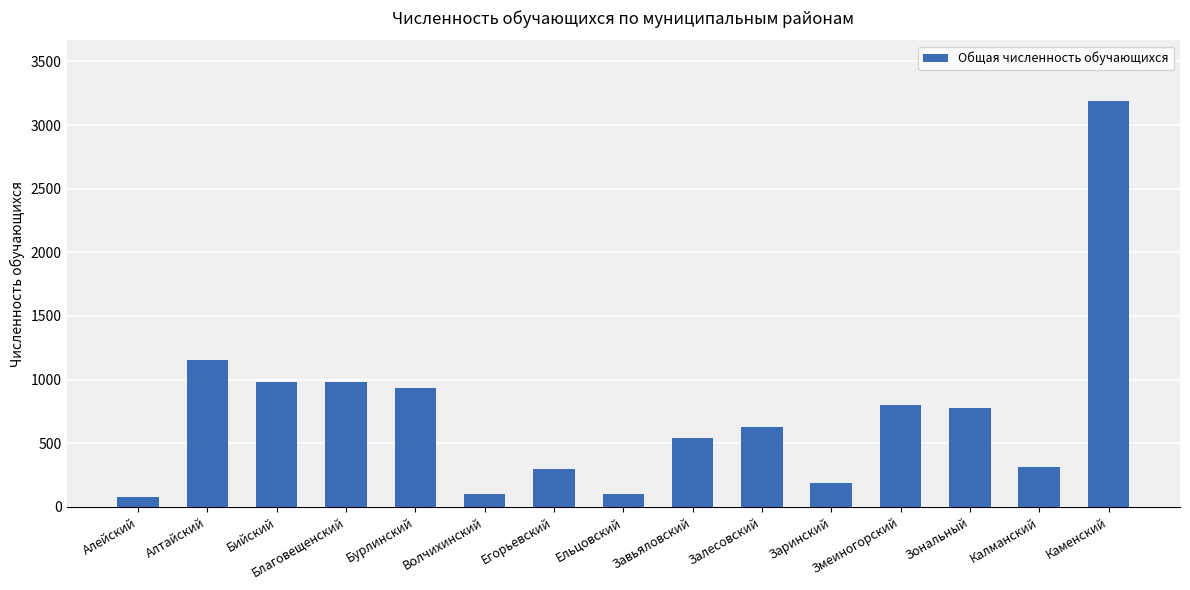

What is the label of the 10th bar from the right?

Волчихинский